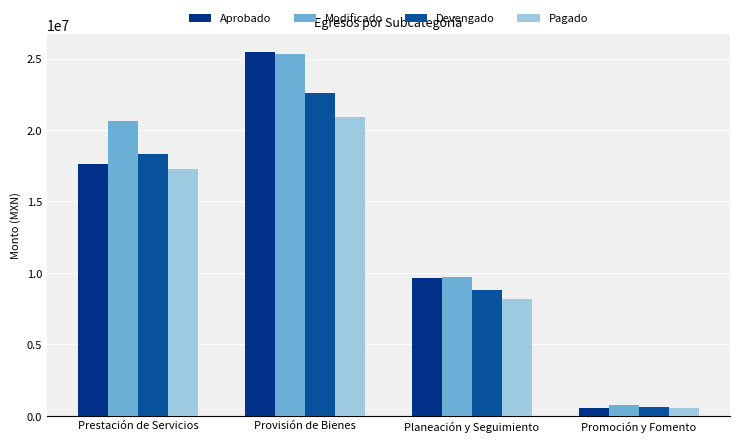

What is the approximate value of Modificado at Provisión de Bienes?

25331413.4